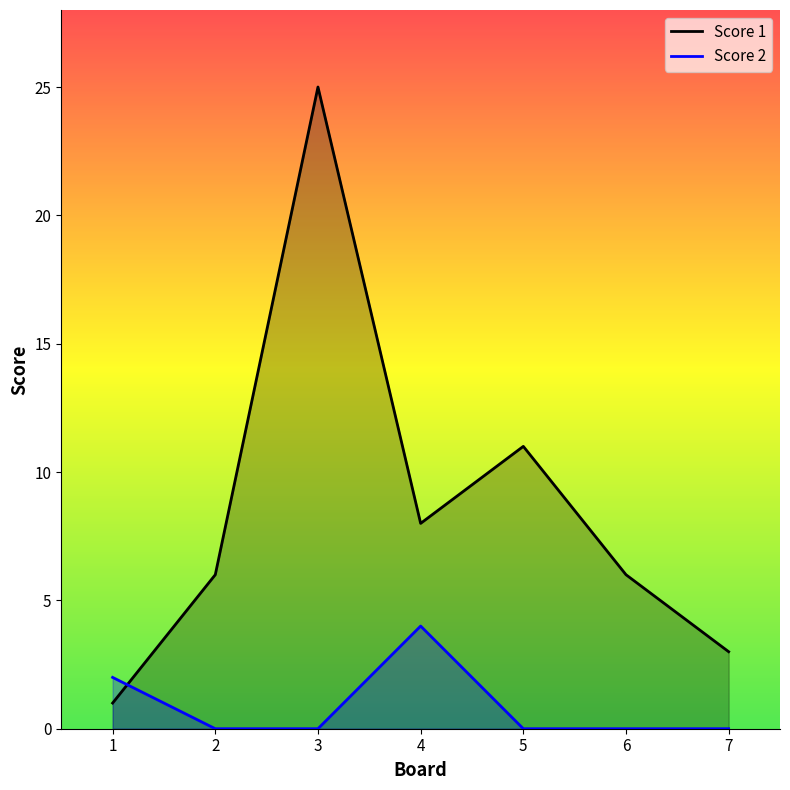

At 2, list the series in order from largest to smallest.

Score 1, Score 2